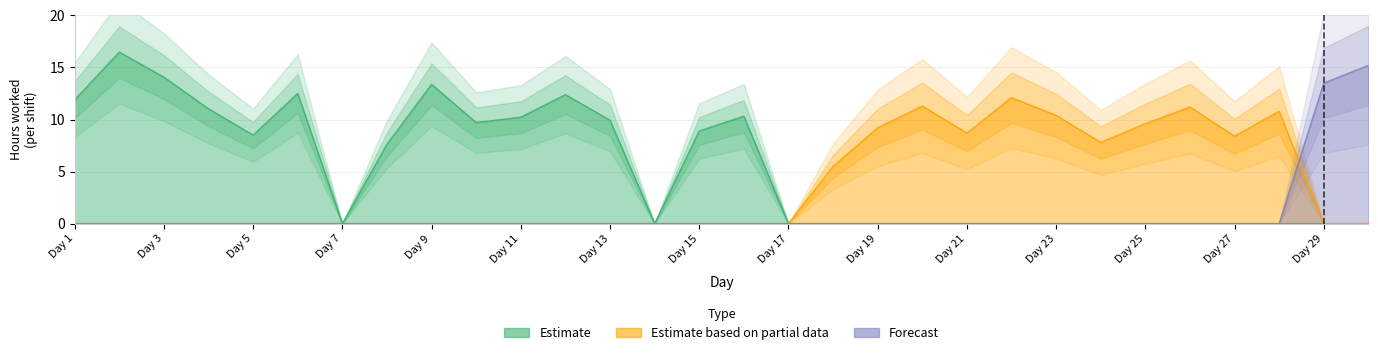

The value of Estimate at 12 is 12.4. True or false?

True